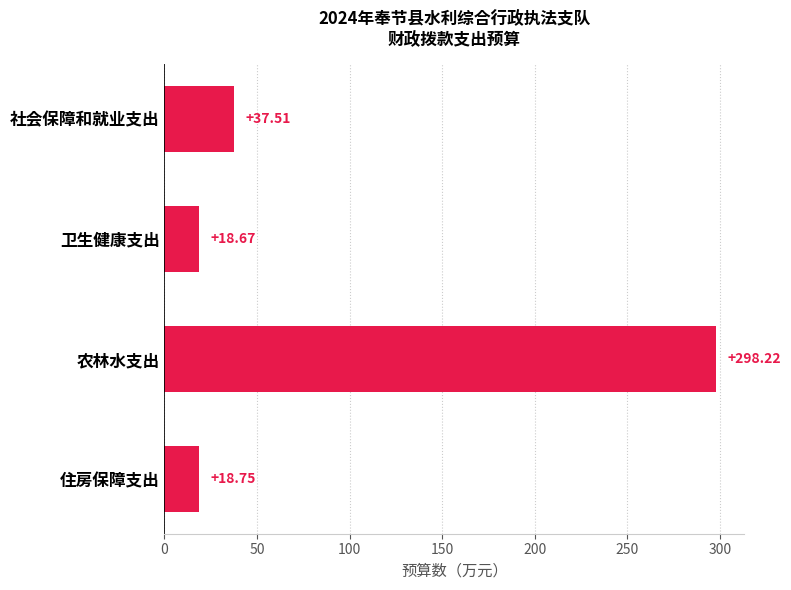

What is the smallest value displayed?

18.7